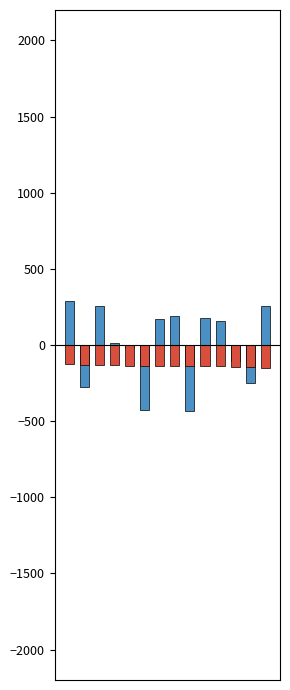

List the labels in order of Best Lap time value, smallest first.

13, 12, 11, 10, 9, 8, 7, 6, 5, 4, 3, 2, 1, 0